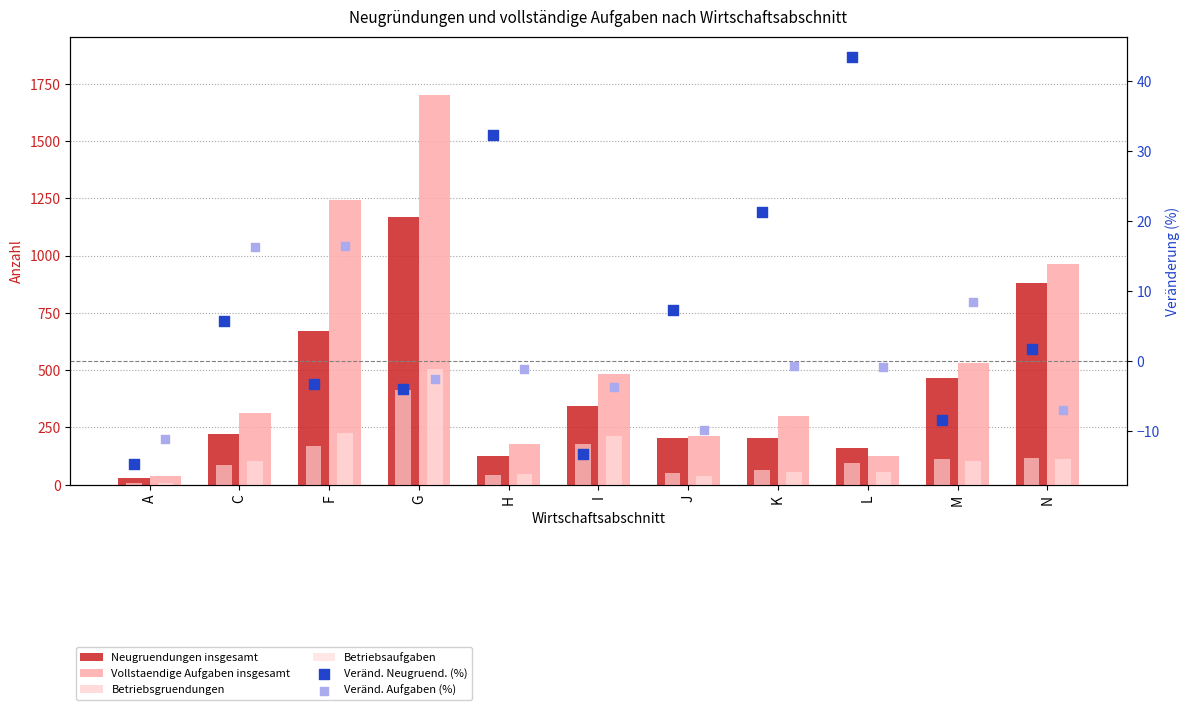

At how many categories does at least one series exceed 153?

10